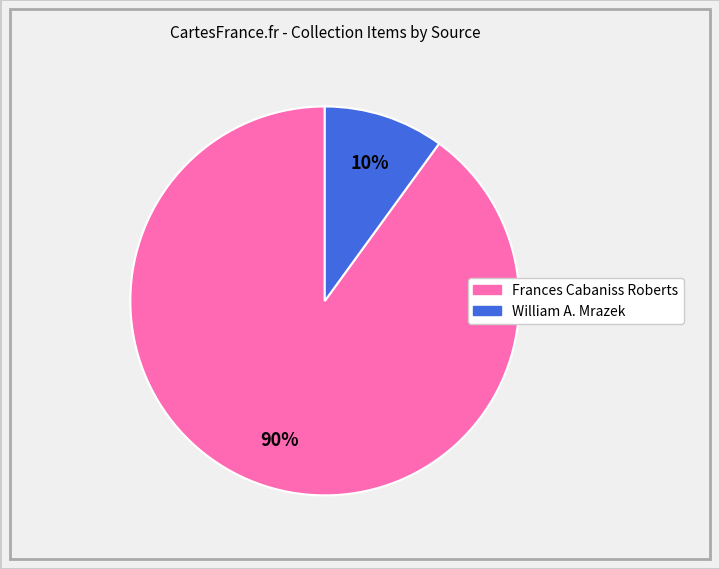

Do Frances Cabaniss Roberts and William A. Mrazek together represent more than half of the pie?

Yes